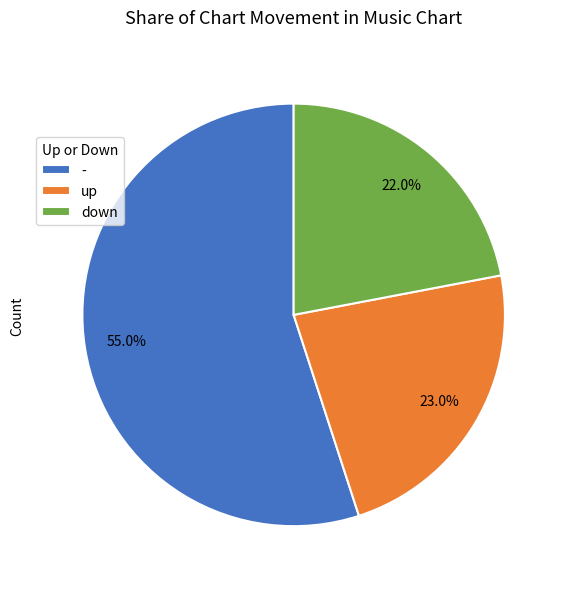

True or false: down accounts for 22% of the total.

True